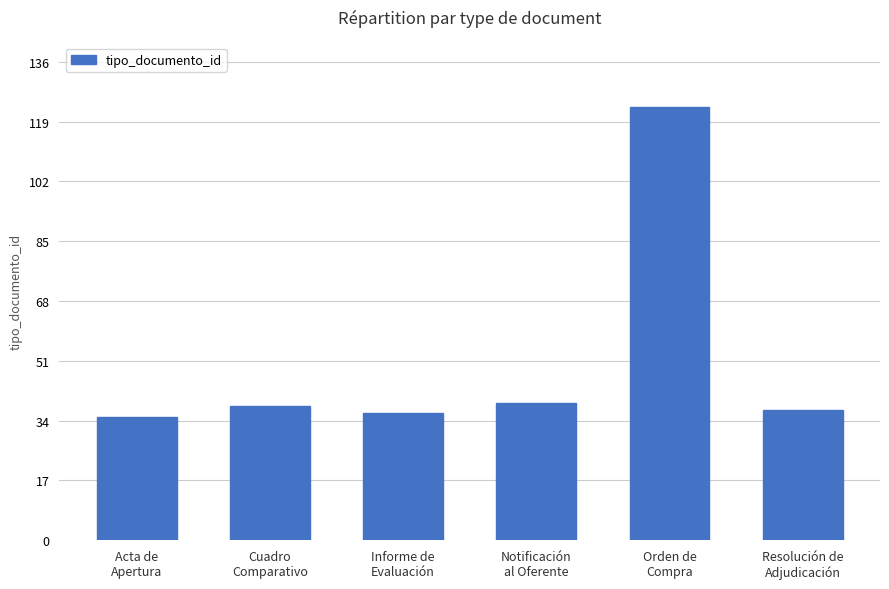

Does the chart contain any negative values?

No